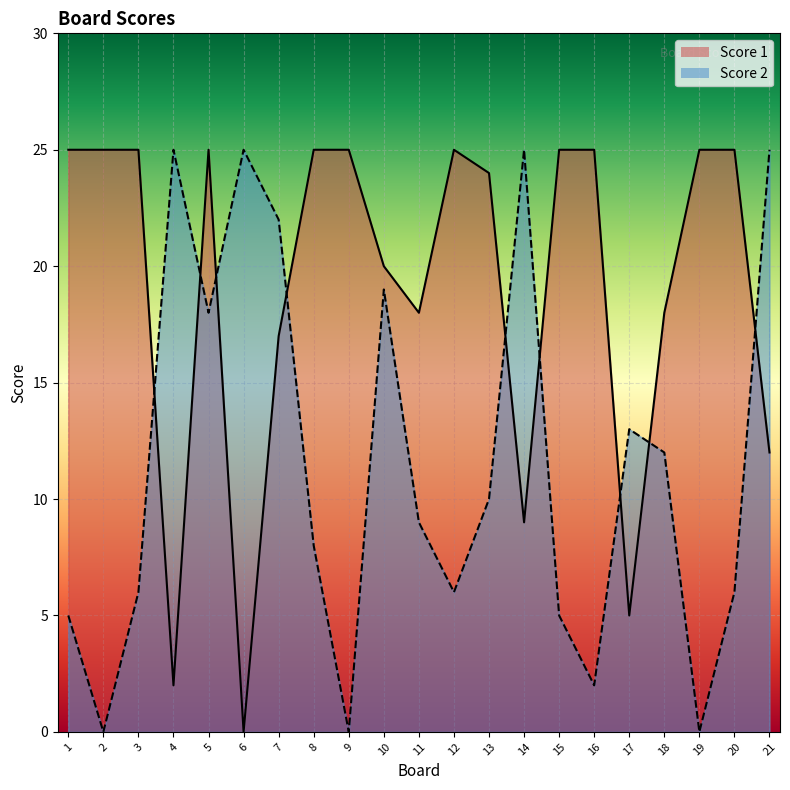

What is the value of the Score 2 point at the 17th from the left?

13